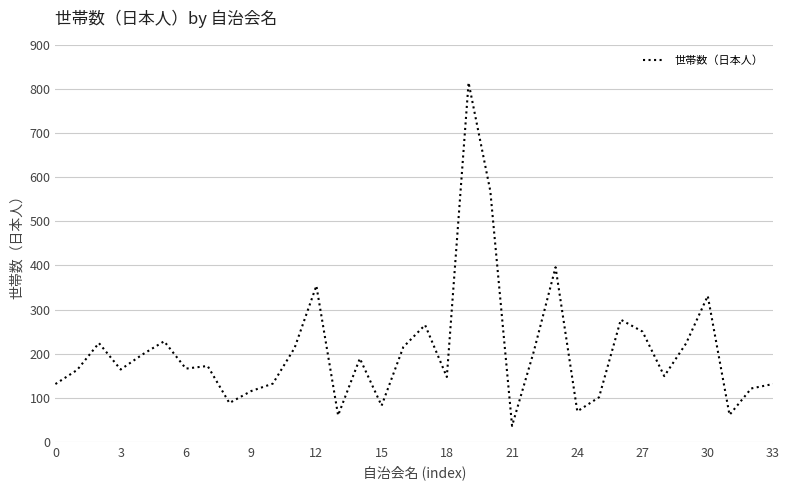

What is the greatest value displayed?

815